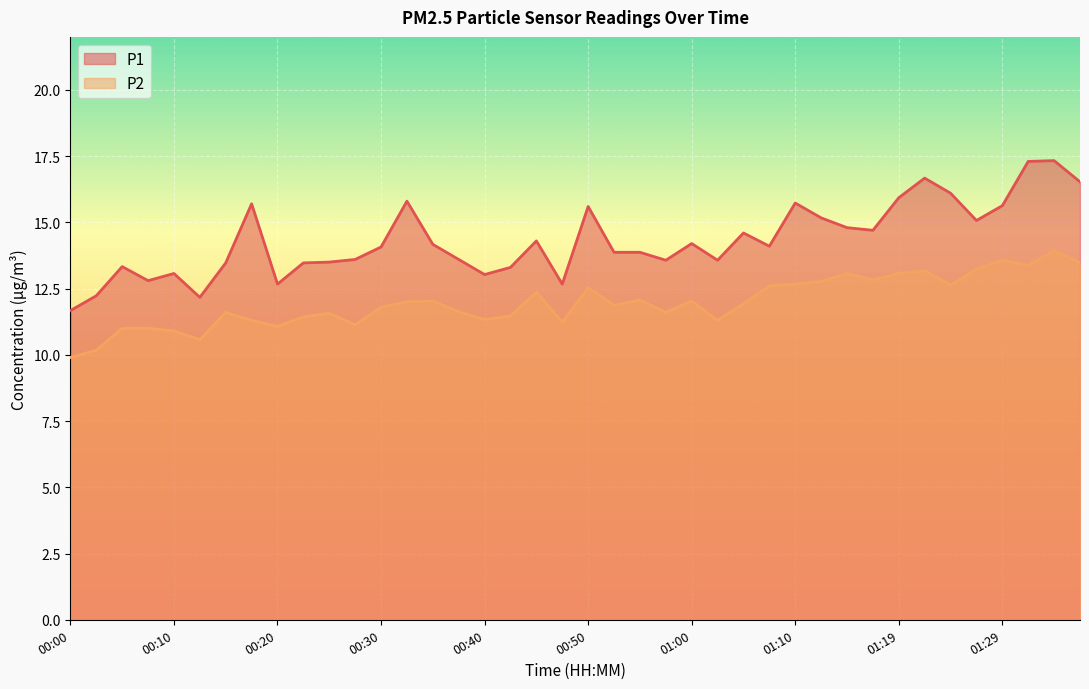

How many values in the P1 series are below 14?

19